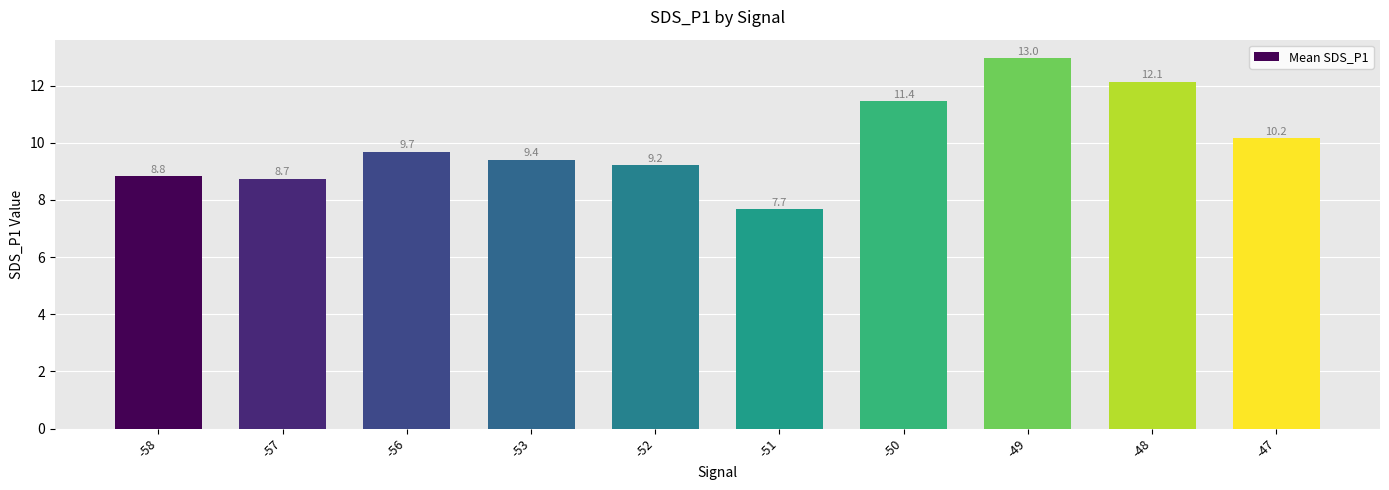

What is the value of the 1st bar from the left?

8.8